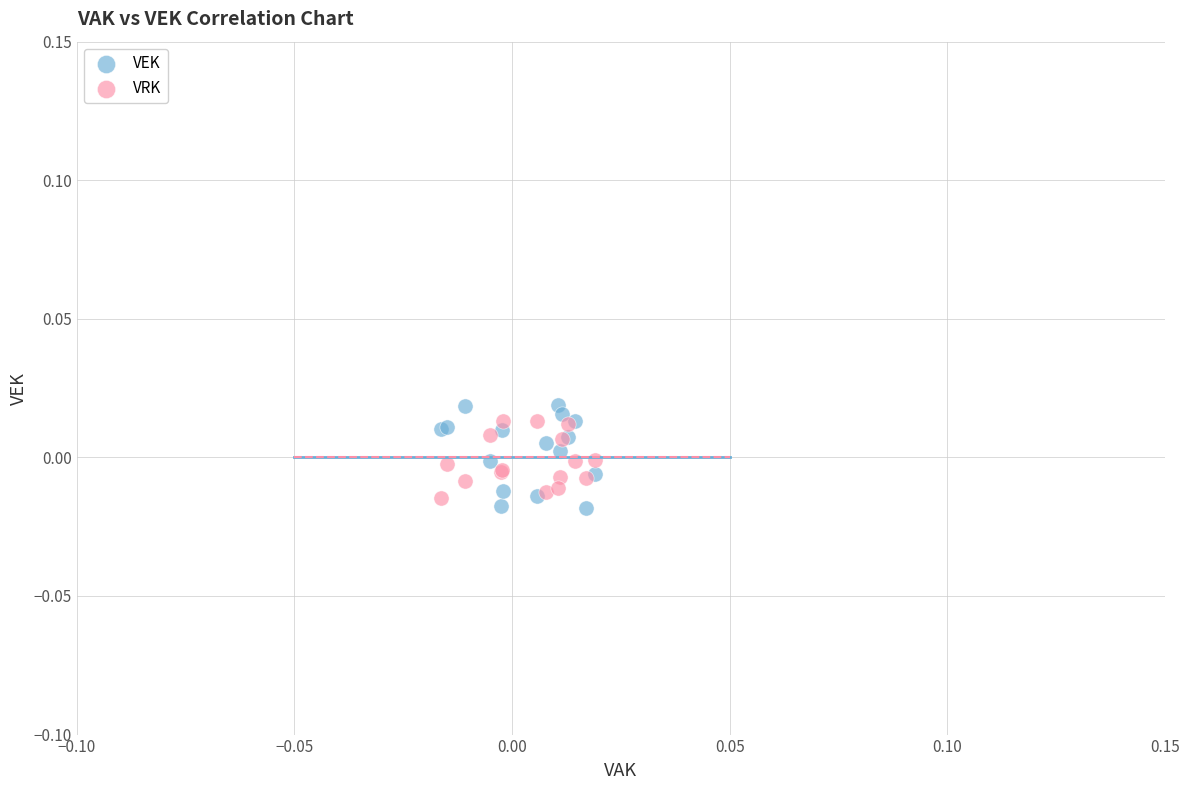

Which series has the widest spread of Y values?

VEK